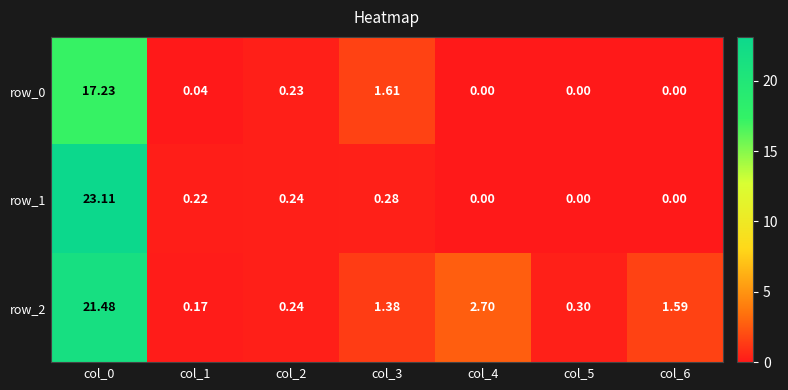

Is the value of row_2 at col_5 greater than the value of row_1 at col_5?

Yes